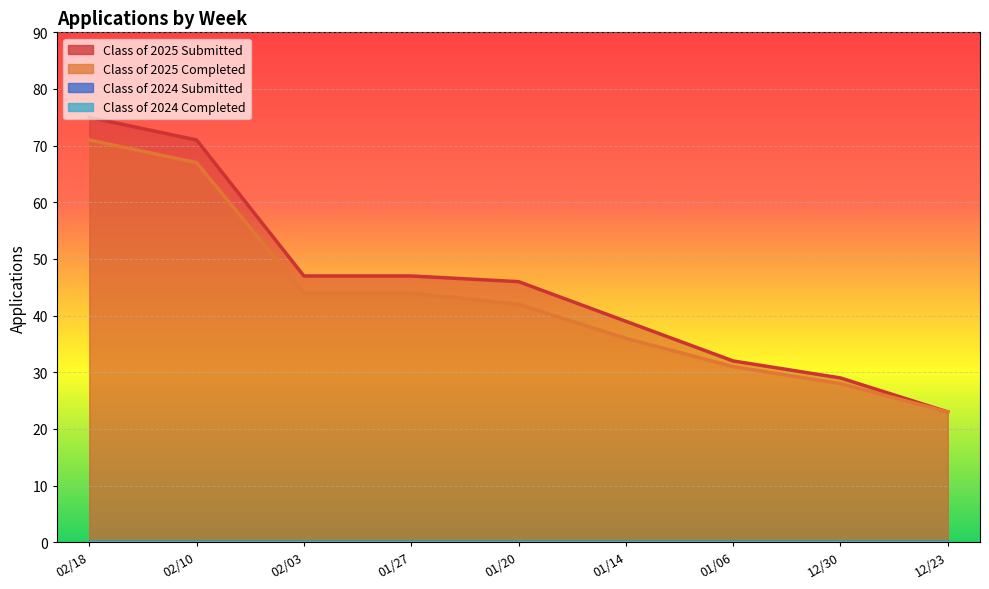

Which series has the largest total across all categories?

Class of 2025 Submitted